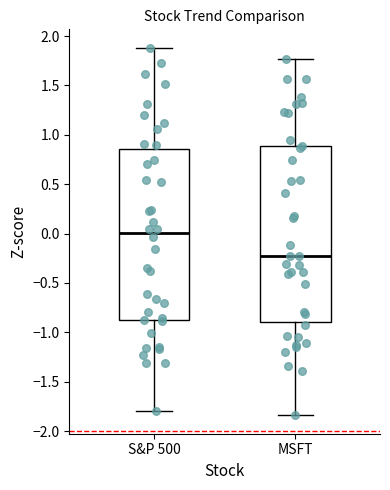

Comparing the boxes themselves (not the whiskers), which one is the tallest?

MSFT